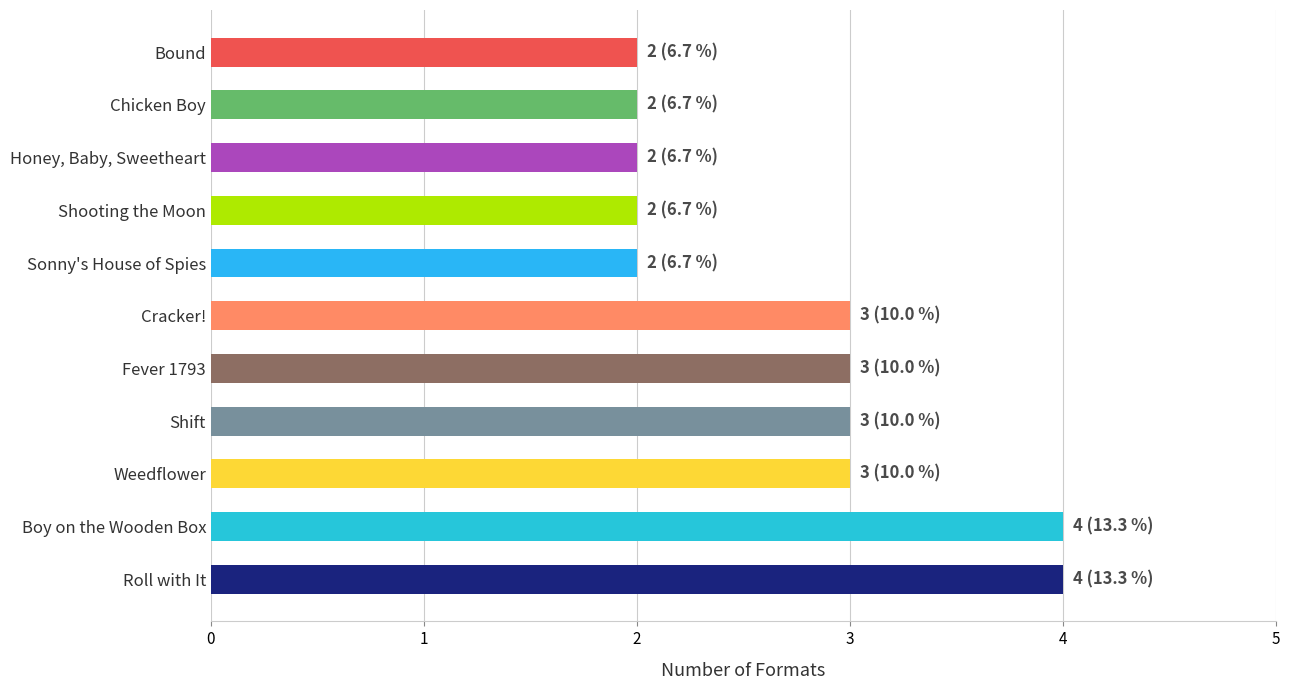

What is the ratio of the value at Shooting the Moon to the value at Honey, Baby, Sweetheart?

1.0